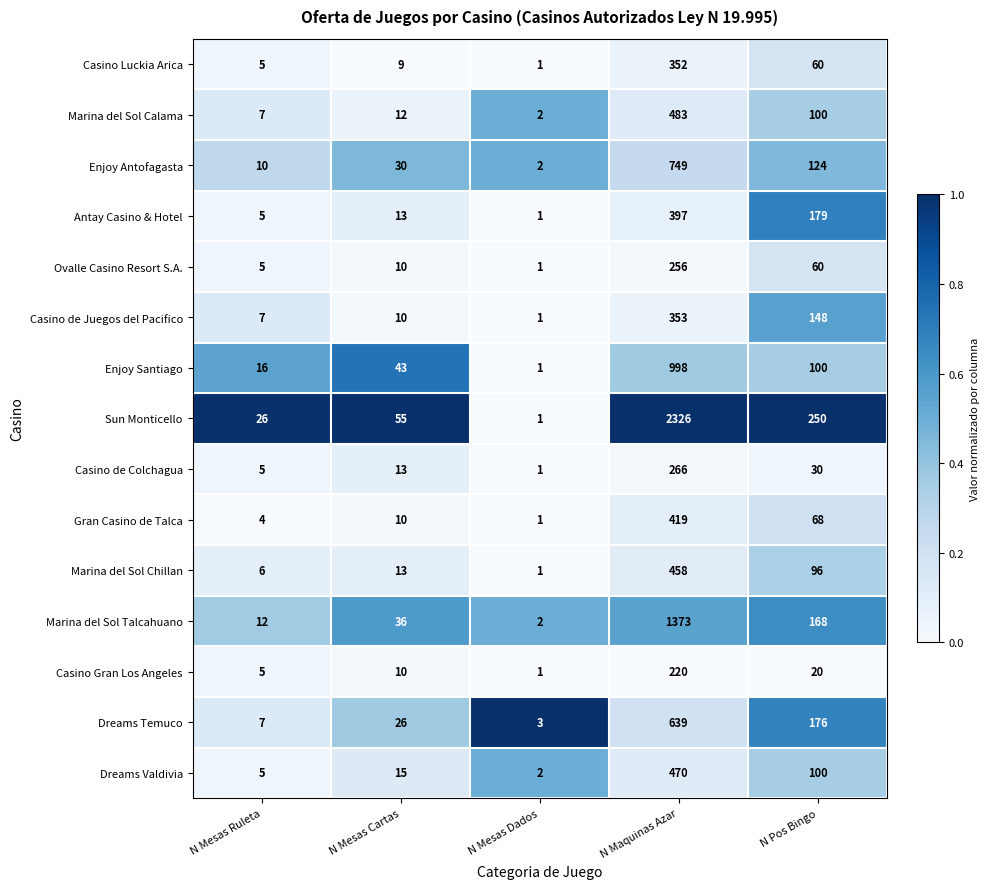

Which series has the largest range (max minus min)?

Sun Monticello